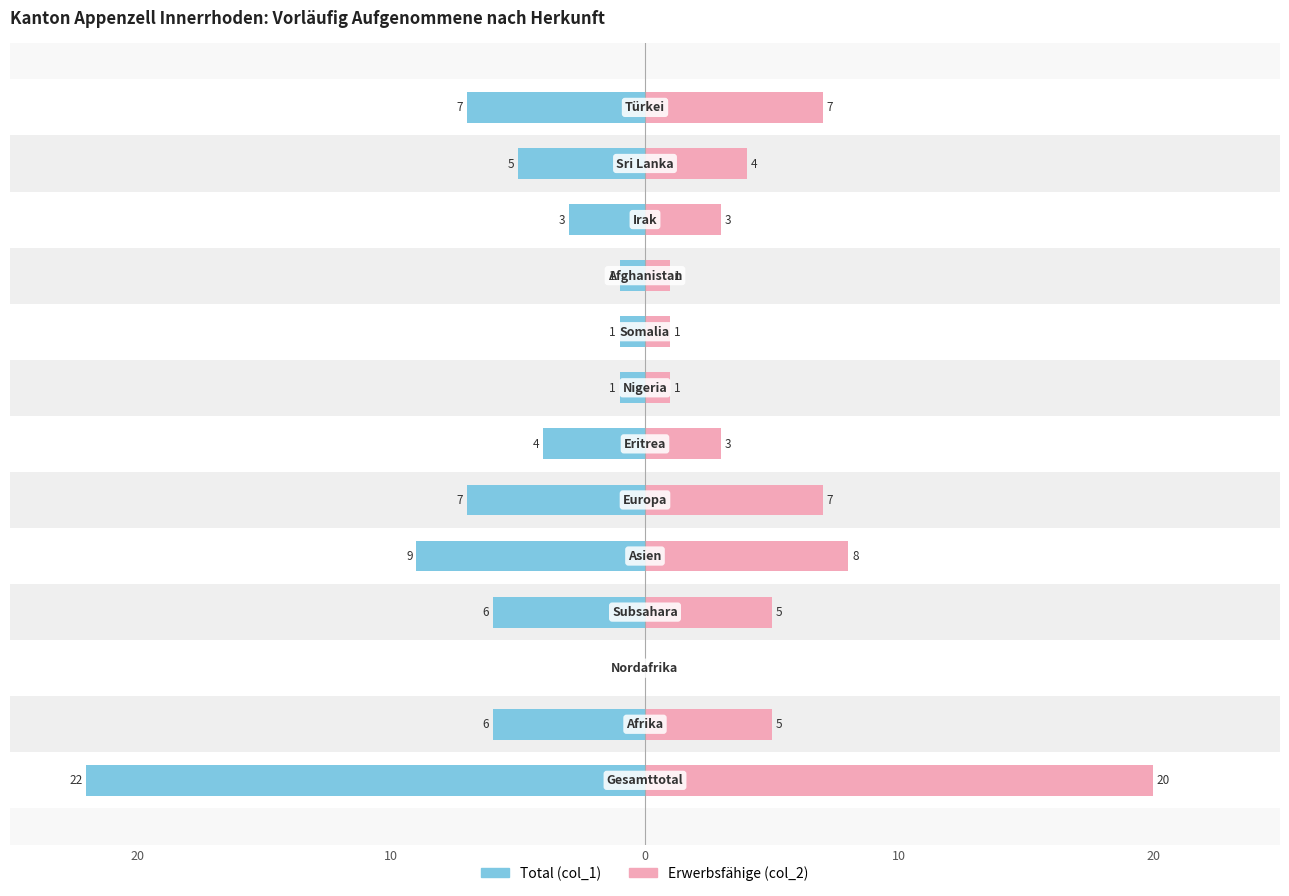

Reading right to left, extract all data points from this chart.

Total (col_1): -7	-5	-3	-1	-1	-1	-4	-7	-9	-6	0	-6	-22
Erwerbsfähige (col_2): 7	4	3	1	1	1	3	7	8	5	0	5	20